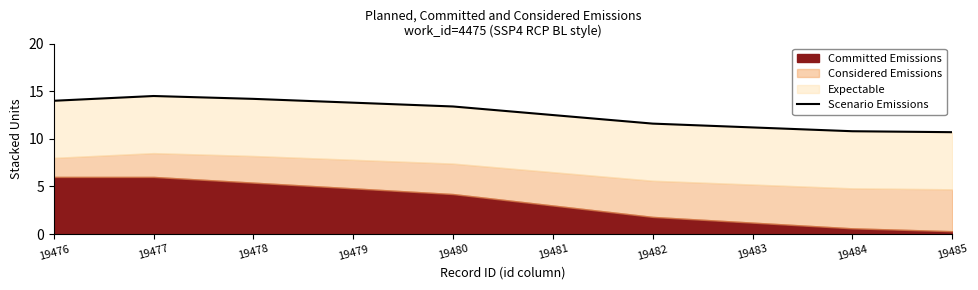

Reading left to right, extract all data points from this chart.

19476=14.0	19477=14.5	19478=14.2	19479=13.8	19480=13.4	19481=12.5	19482=11.6	19483=11.2	19484=10.8	19485=10.7